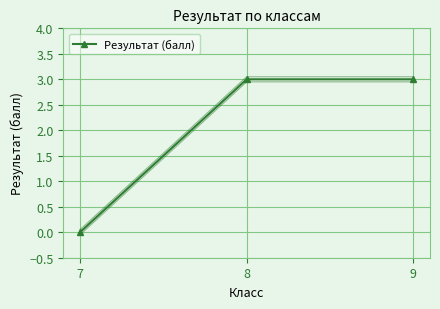

What is the value of the 3rd point from the left?

3